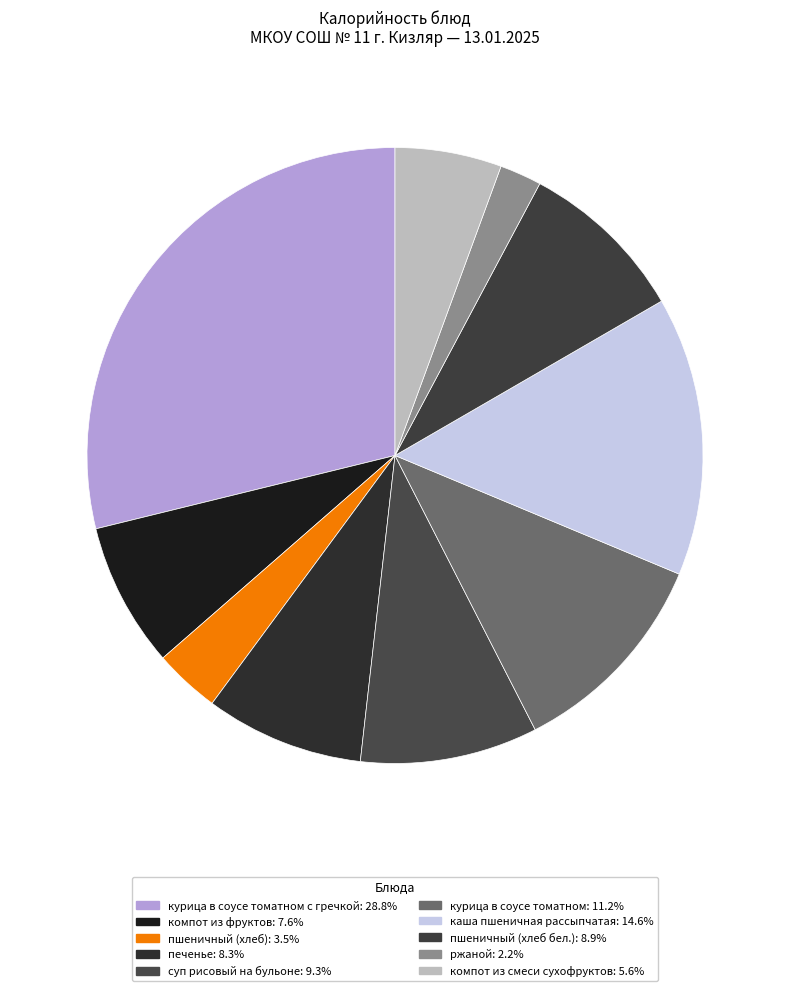

Which slice is the smallest?

ржаной